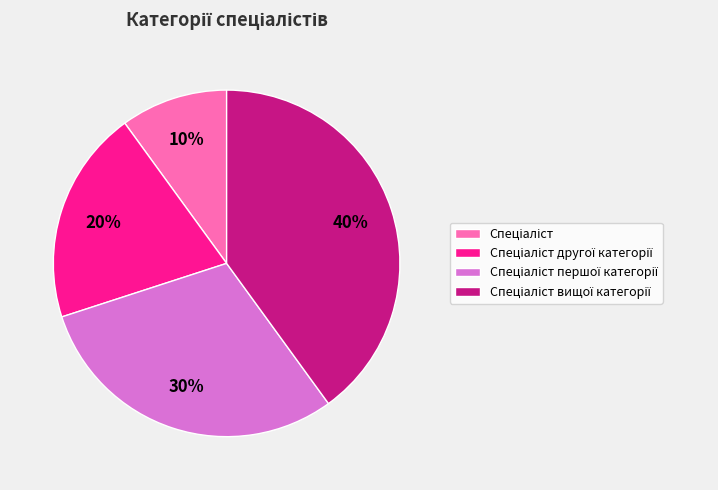

Does any single category account for the majority?

No